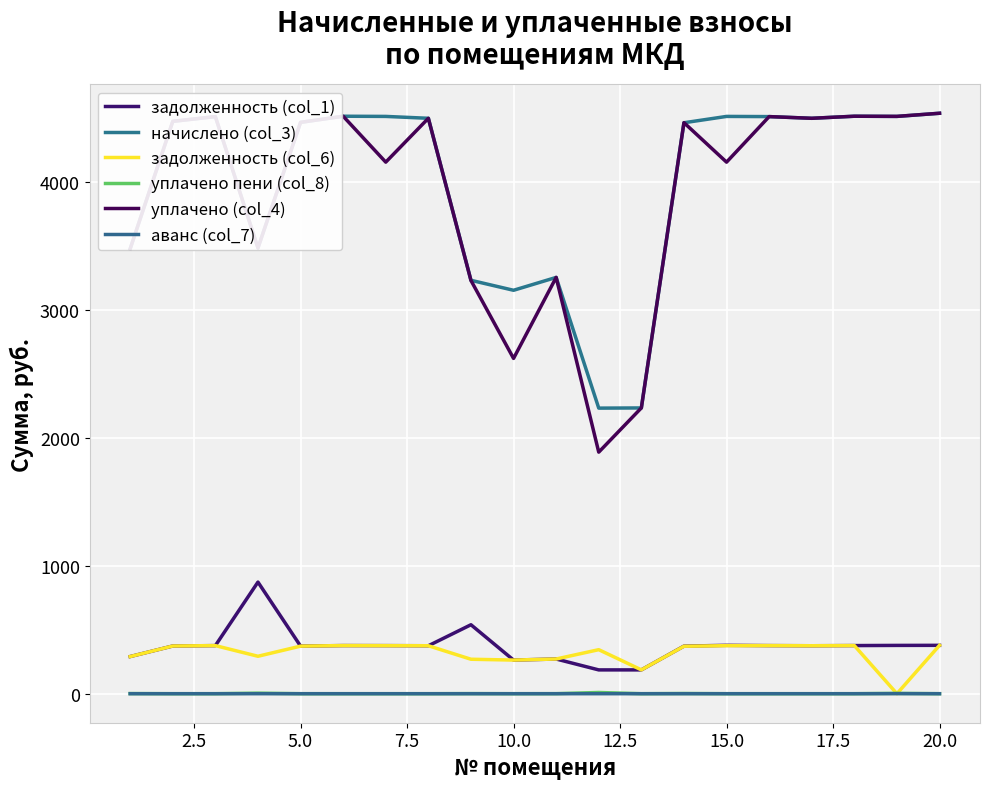

How many values in the задолженность (col_1) series exceed 375?

10